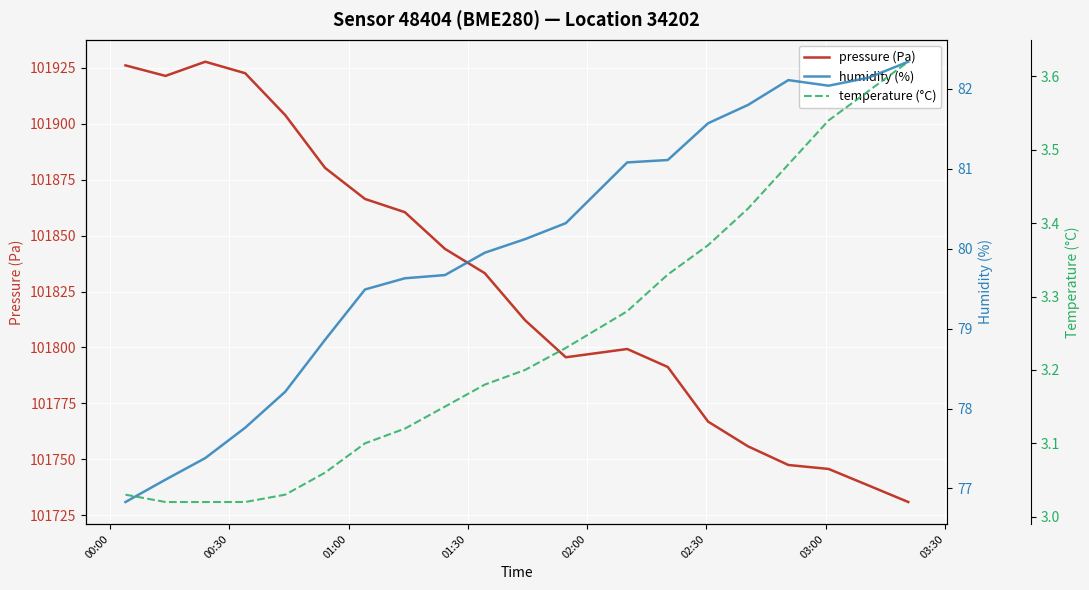

What is the highest value of the pressure (Pa) series?

101927.6